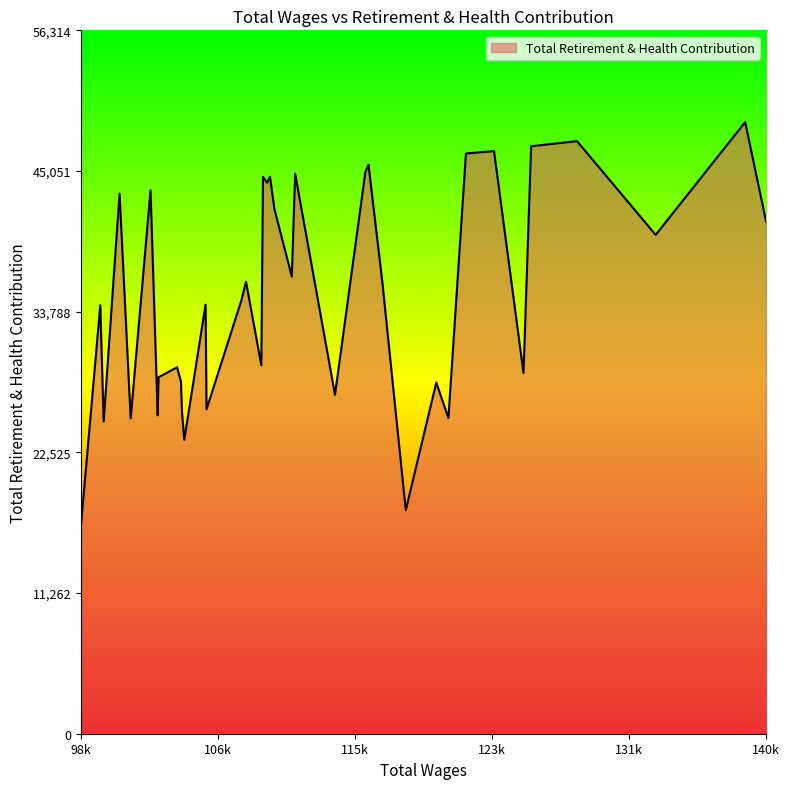

What is the greatest value displayed?

48969